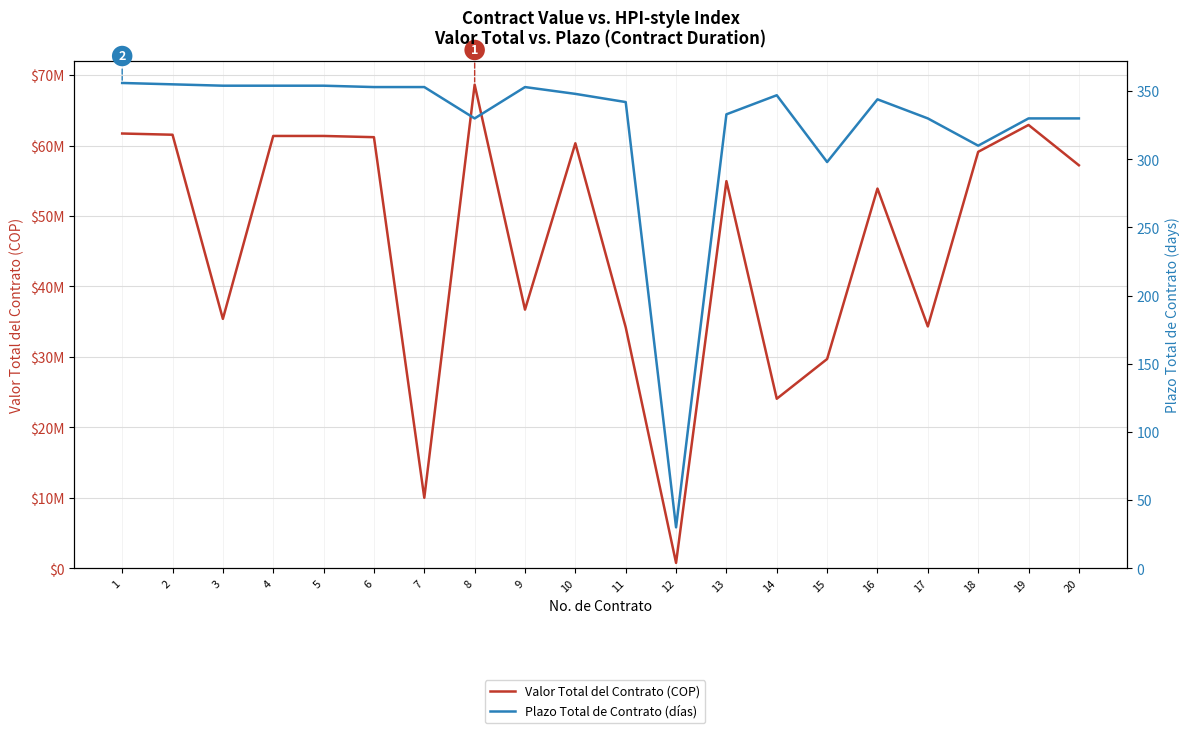

What is the greatest value displayed?

68640000